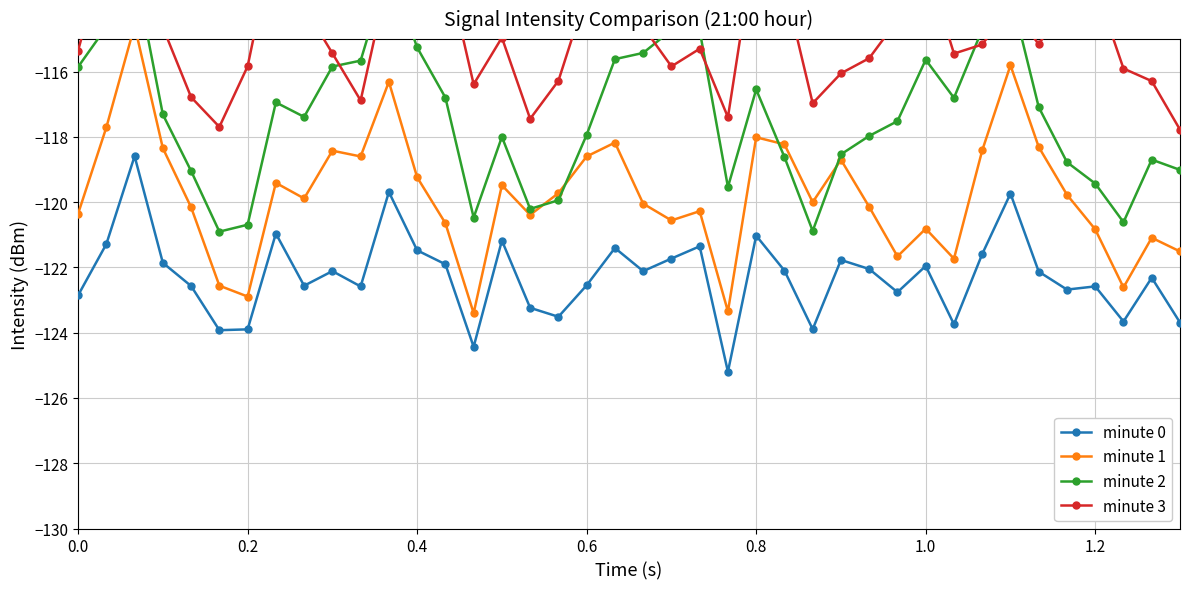

How many lines are shown in the chart?

4